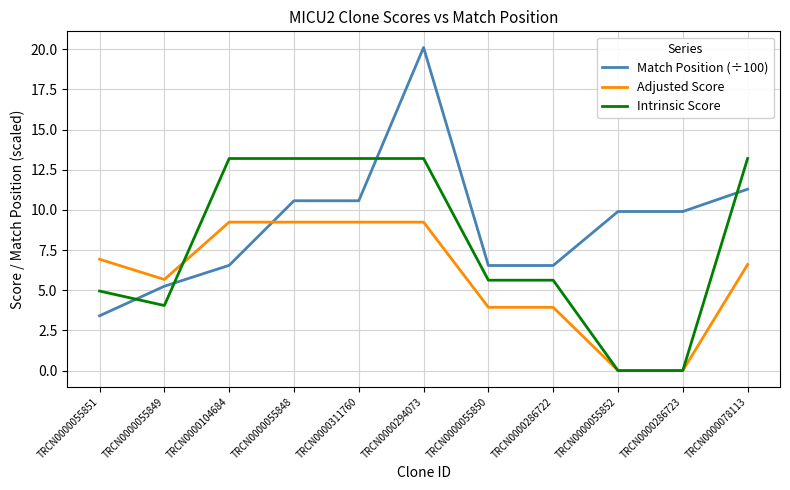

True or false: Match Position (÷100) has a value of 3.4 at TRCN0000055851.

True